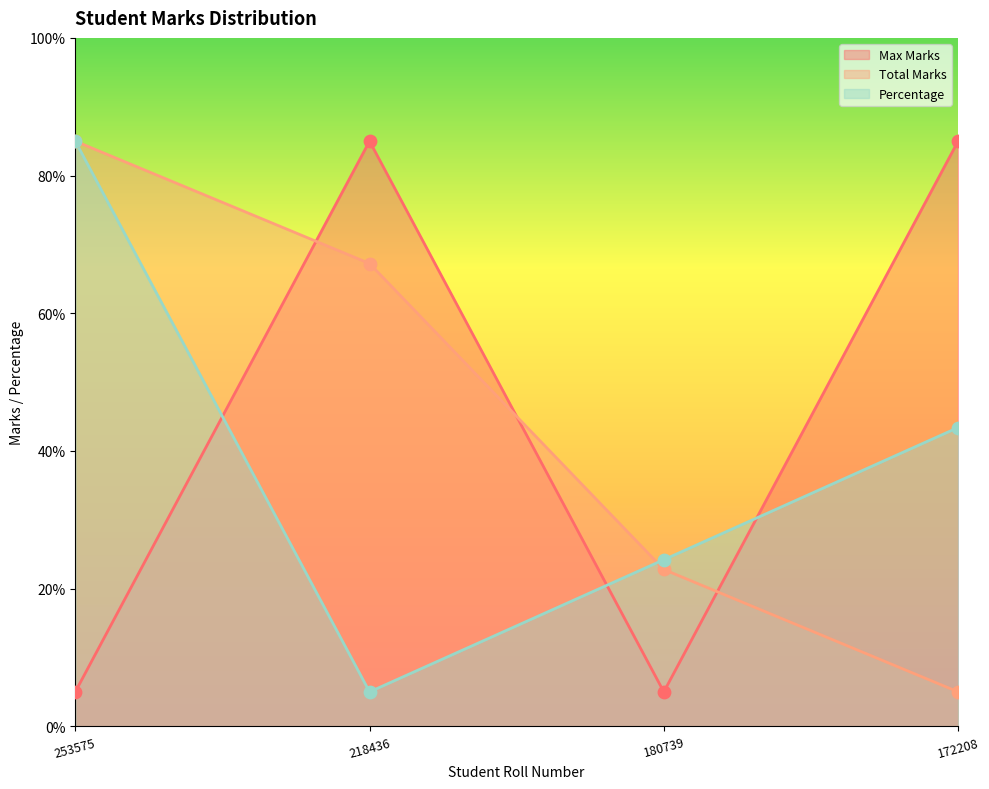

What are all the series names shown in the legend?

Max Marks, Total Marks, Percentage